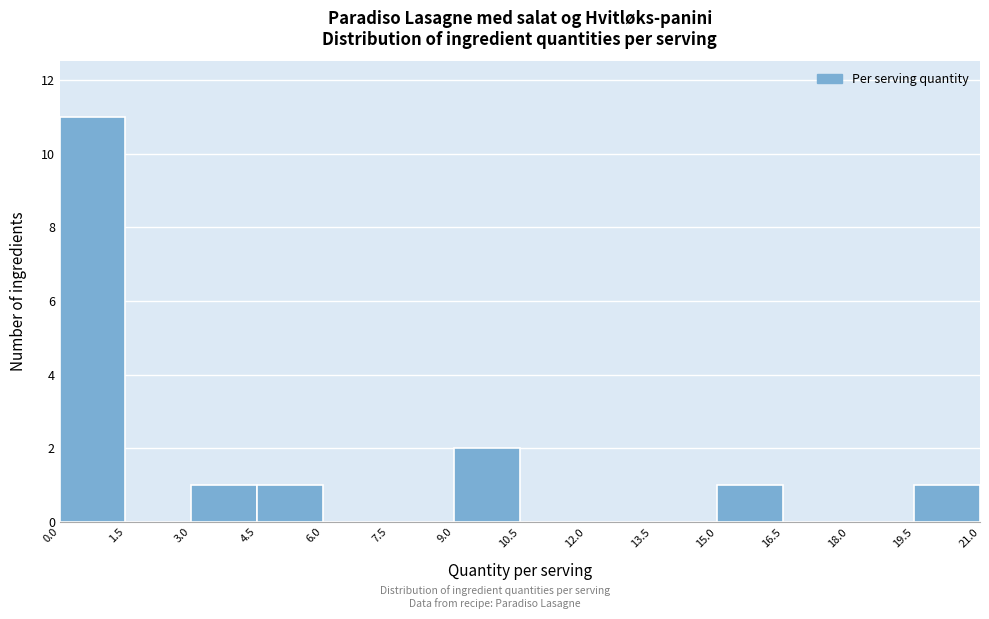

Which range on the x-axis has the tallest bar?

0.0 to 1.5